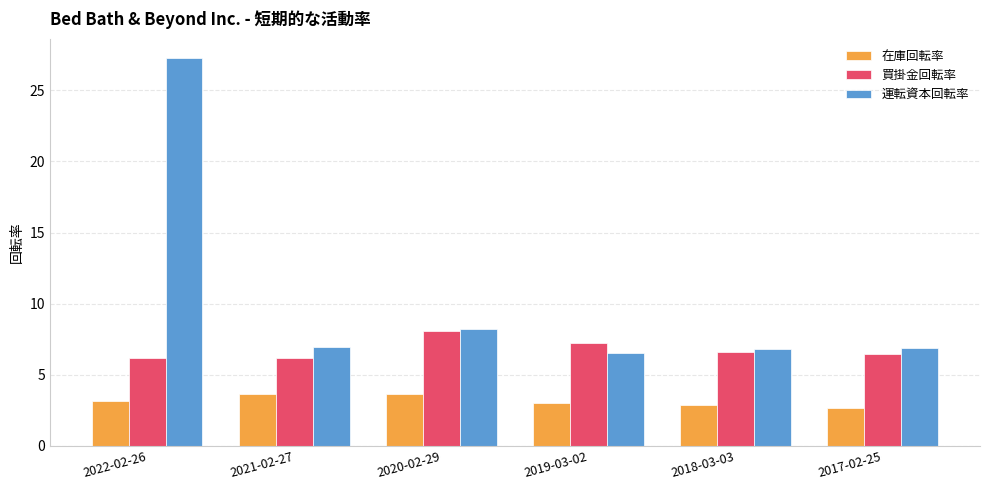

What is the maximum value for 運転資本回転率?

27.3